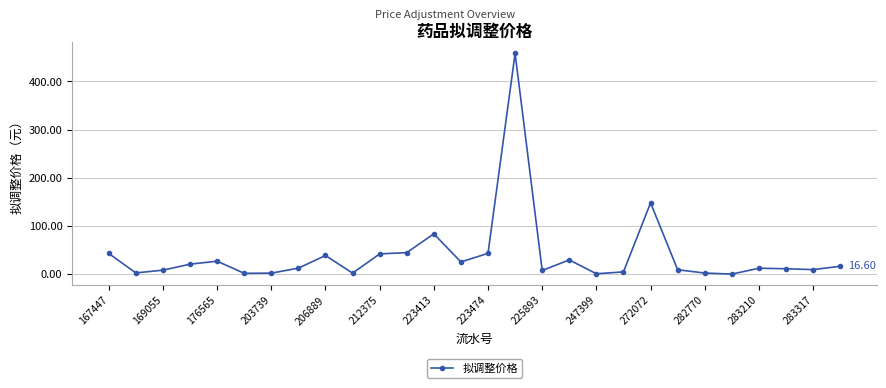

What is the sum of all values?

1111.6